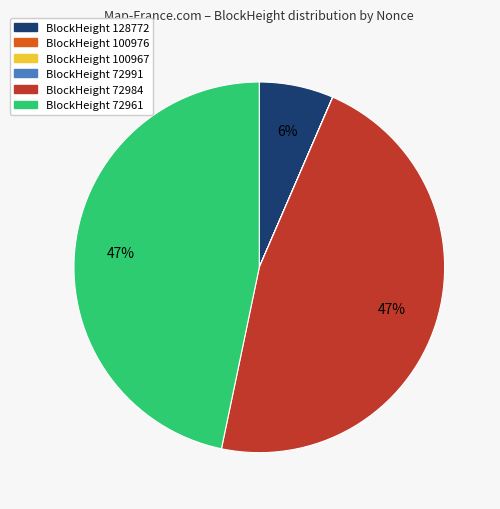

To the nearest percent, what is the average slice percentage?

17%